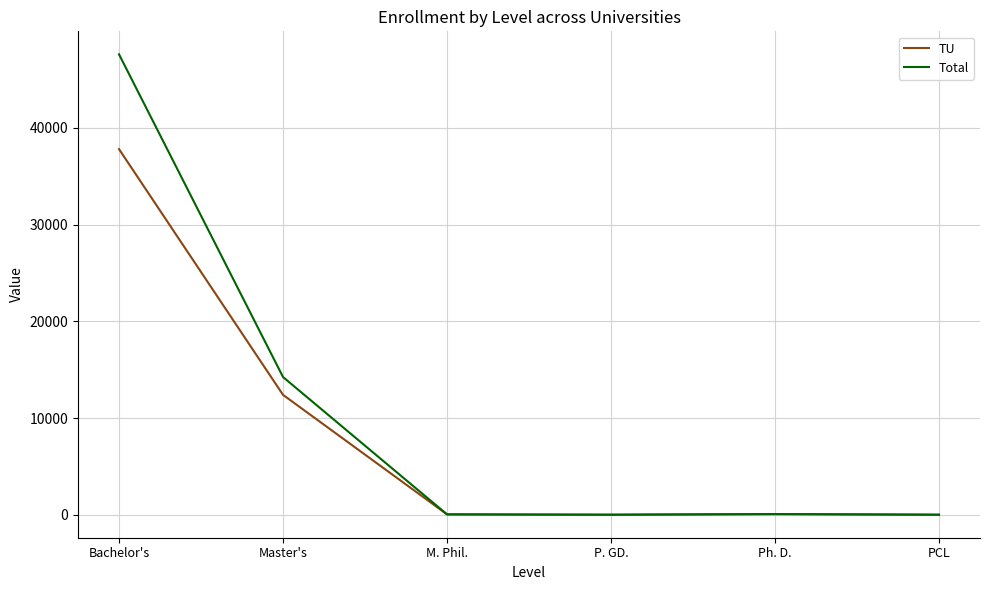

At how many categories does at least one series exceed 6103?

2